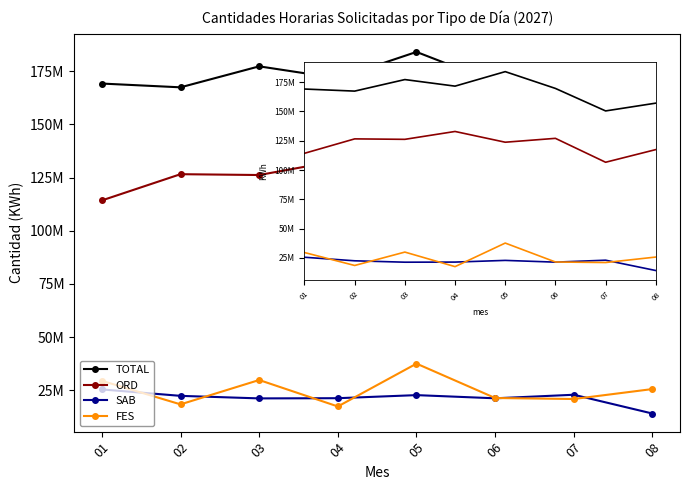

Does the chart have visible grid lines?

No